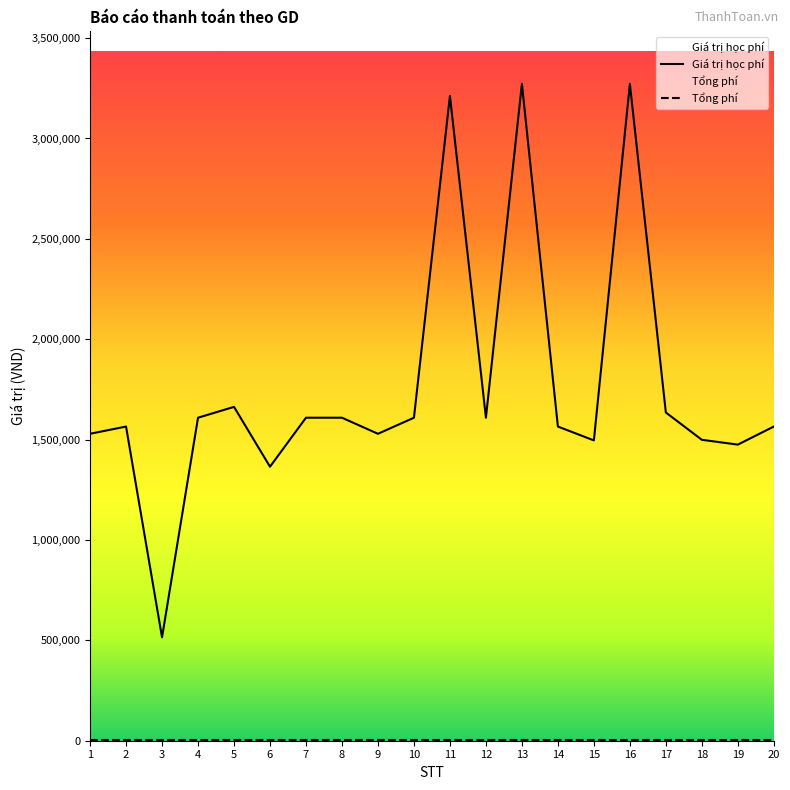

What is the value of the 13th point from the left?

3272000